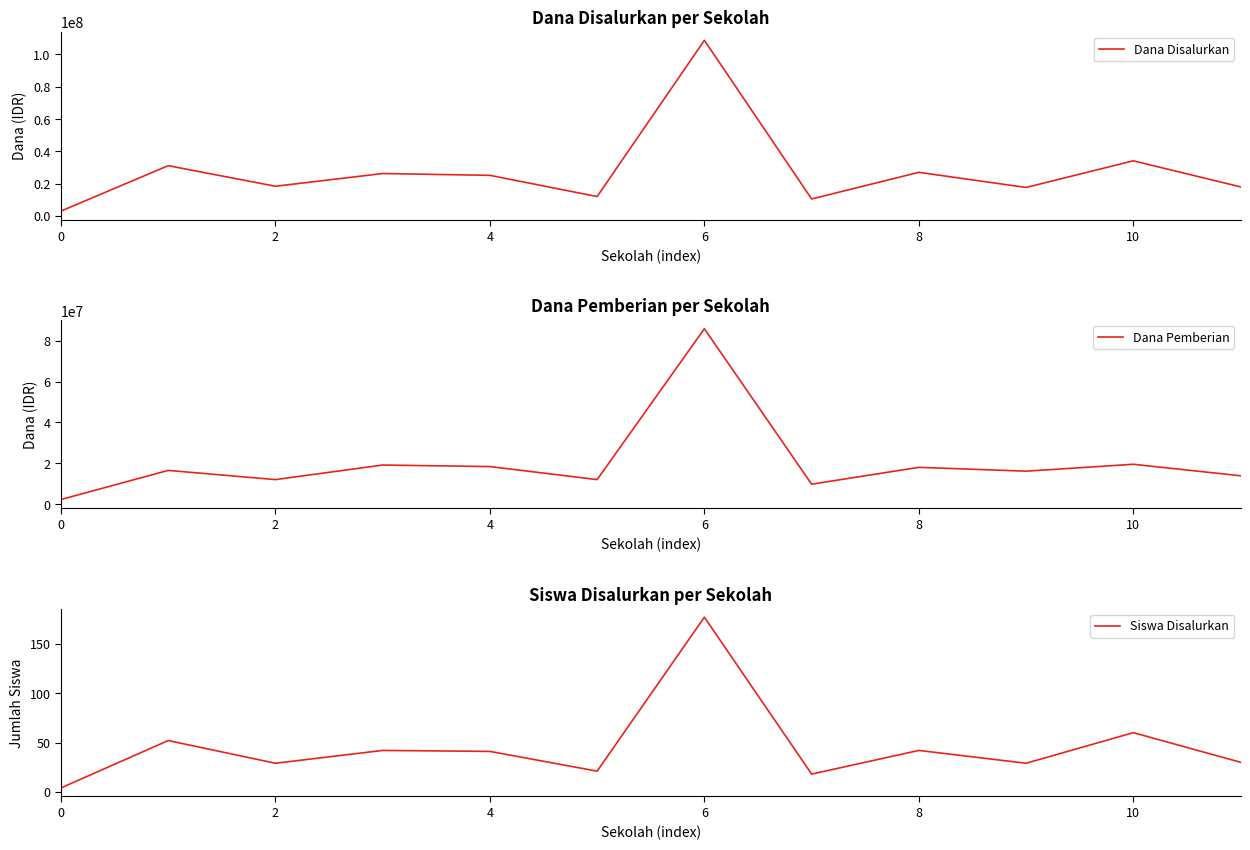

True or false: Dana Disalurkan and Siswa Disalurkan cross at least once.

False